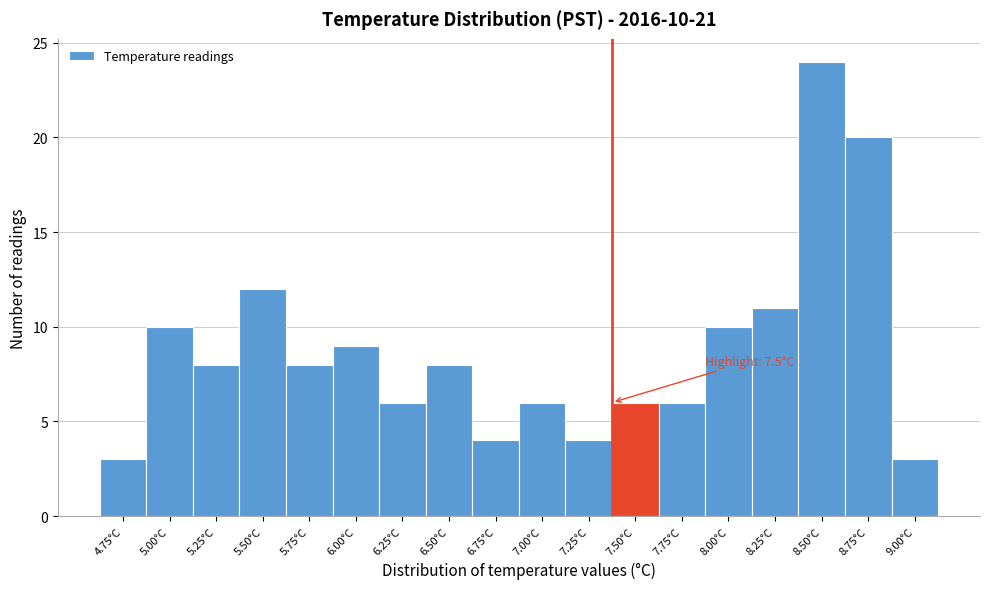

Reading right to left, extract all data points from this chart.

9.00°C=3	8.75°C=20	8.50°C=24	8.25°C=11	8.00°C=10	7.75°C=6	7.50°C=6	7.25°C=4	7.00°C=6	6.75°C=4	6.50°C=8	6.25°C=6	6.00°C=9	5.75°C=8	5.50°C=12	5.25°C=8	5.00°C=10	4.75°C=3